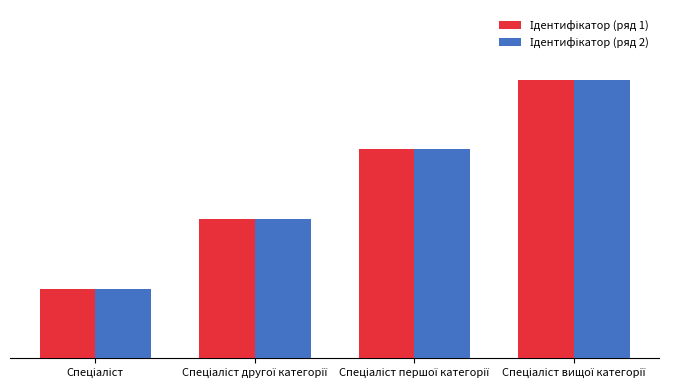

Reading right to left, list all the values displayed in this chart.

Ідентифікатор (ряд 1): 4	3	2	1
Ідентифікатор (ряд 2): 4	3	2	1